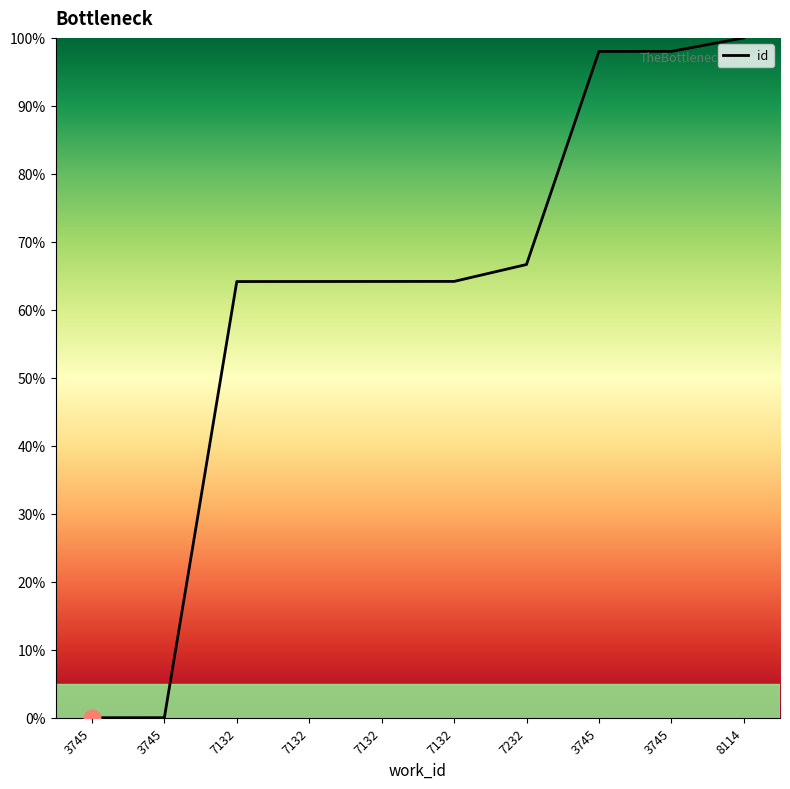

The value at 7132 is 64.2. True or false?

True